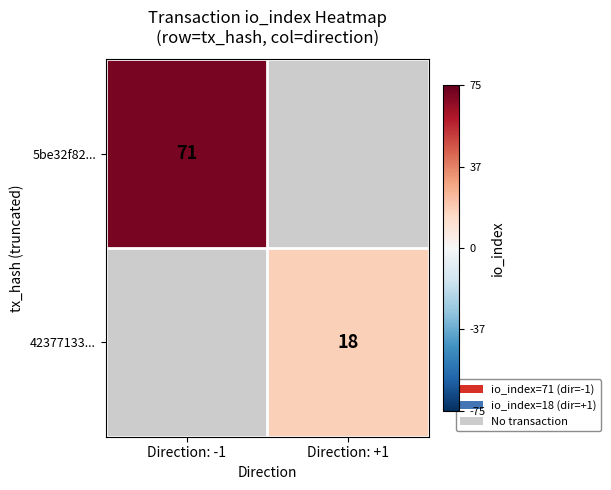

The value of 42377133... at Direction: +1 is 7. True or false?

False